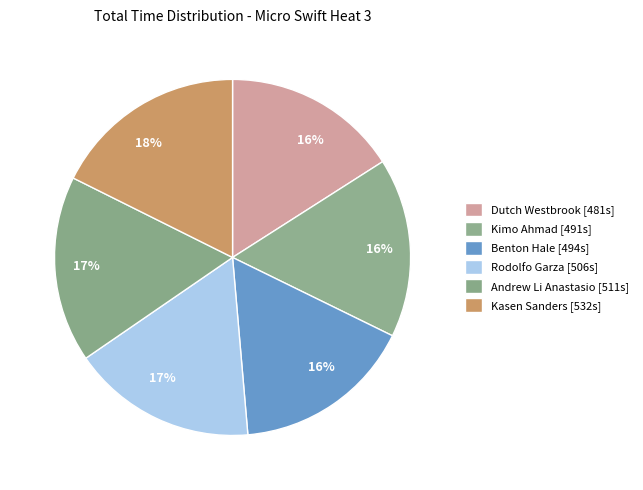

Does any single category account for the majority?

No